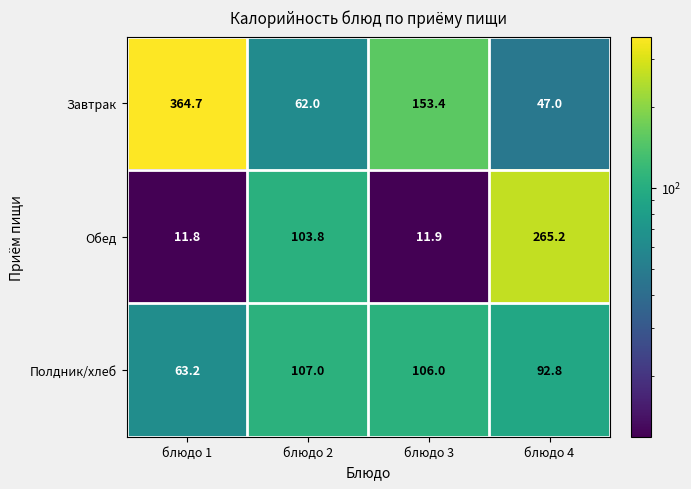

Reading right to left, list all the values displayed in this chart.

Завтрак: 47.0	153.4	62.0	364.7
Обед: 265.2	11.9	103.8	11.8
Полдник/хлеб: 92.8	106.0	107.0	63.2